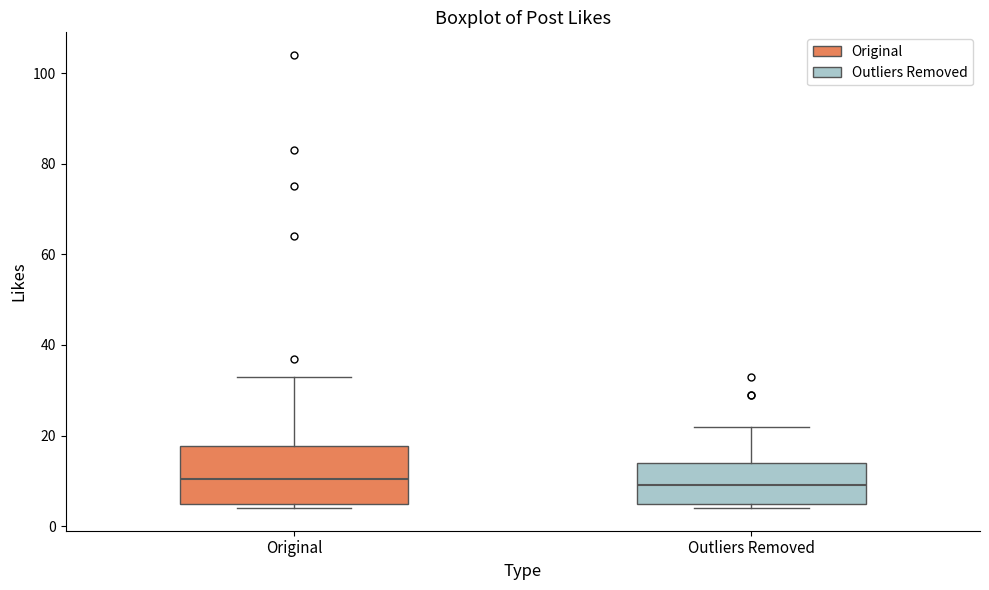

Where does the upper whisker of the box for Outliers Removed end on the y-axis? The values are not printed on the chart, so give them approximately, as read against the axis.

22